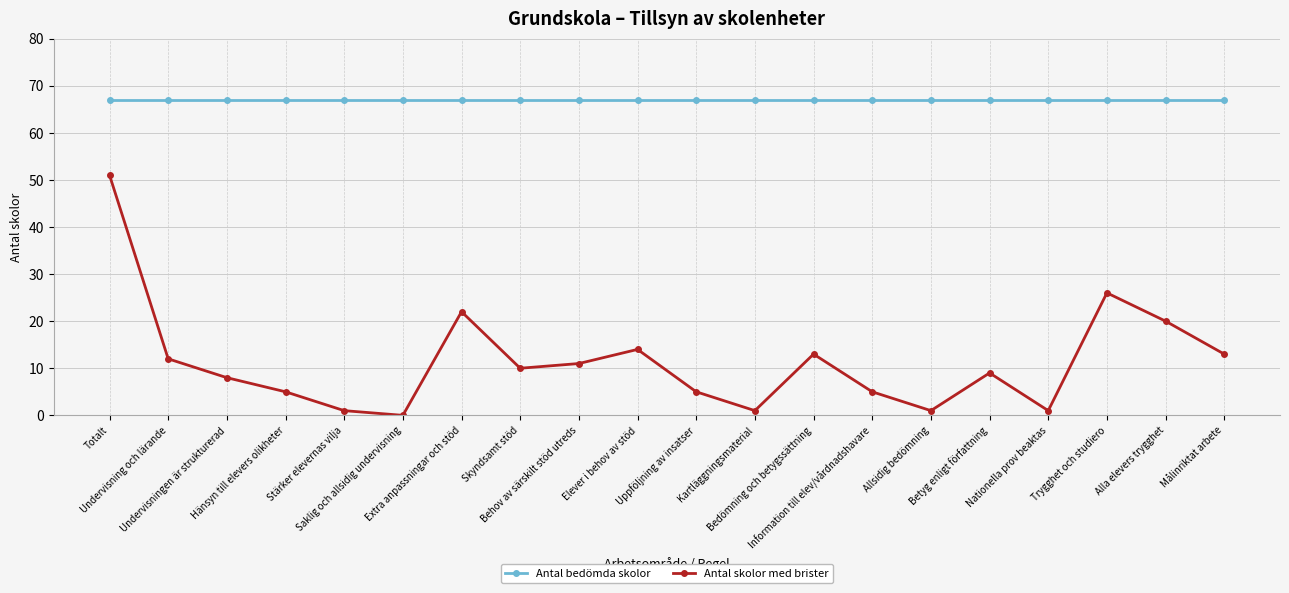

What is the maximum value shown in the chart?

67